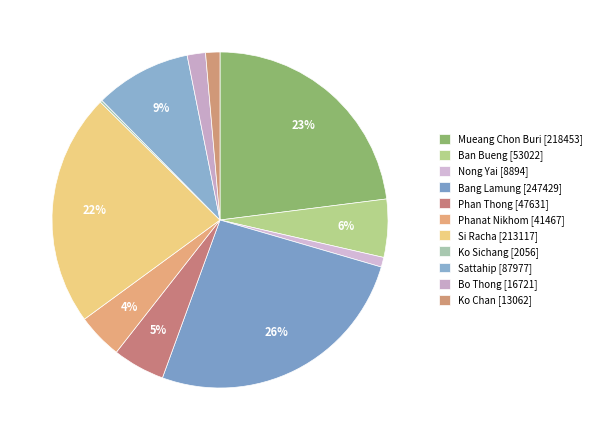

Is it true that Mueang Chon Buri is 34% of the pie?

False